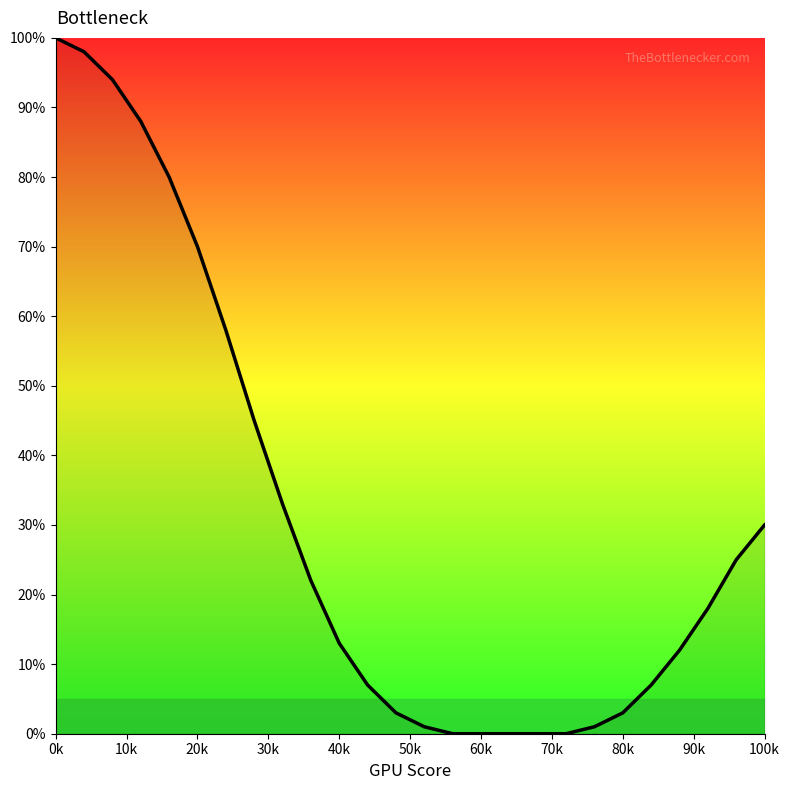

What is the difference between the maximum and minimum values?

100